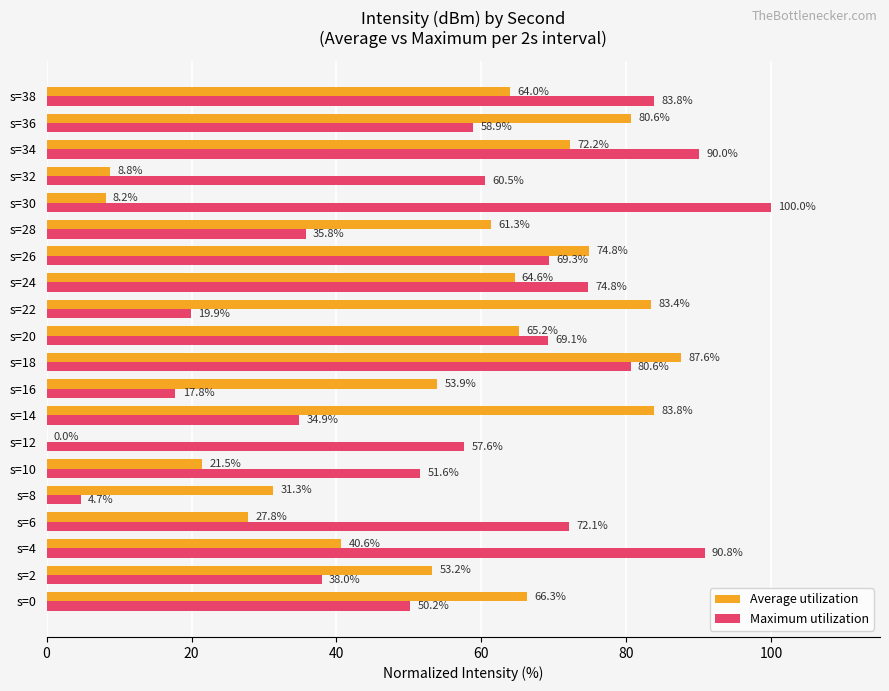

What is the highest value of the Maximum utilization series?

100.0